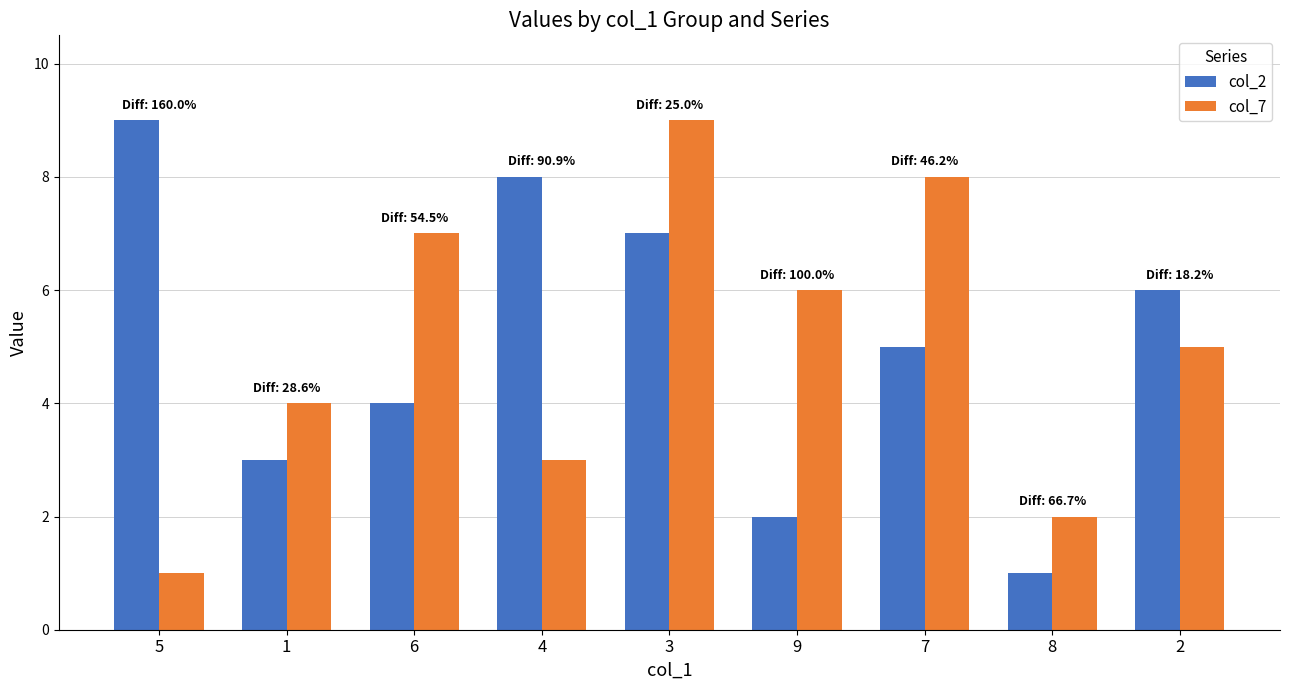

Reading right to left, list all the values displayed in this chart.

col_2: 6	1	5	2	7	8	4	3	9
col_7: 5	2	8	6	9	3	7	4	1